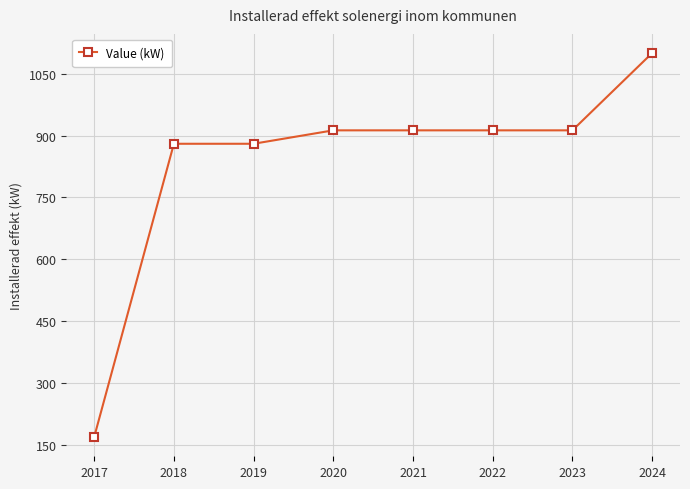

What is the sum of all values?

6679.5